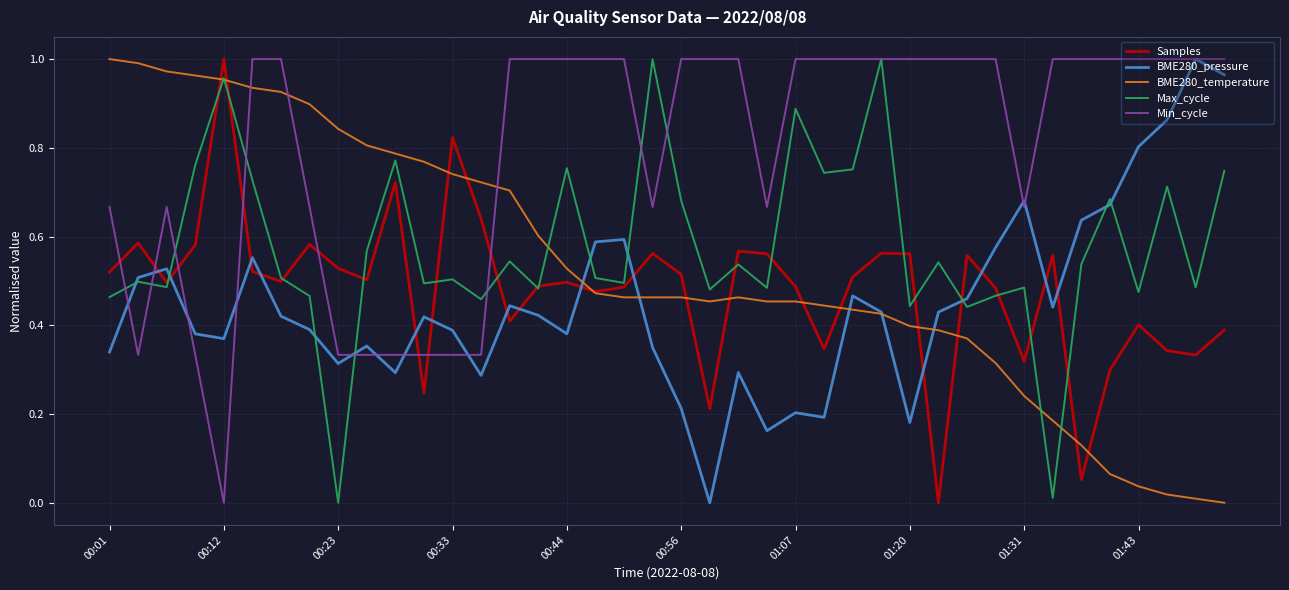

How many times do Samples and BME280_pressure cross each other?

15